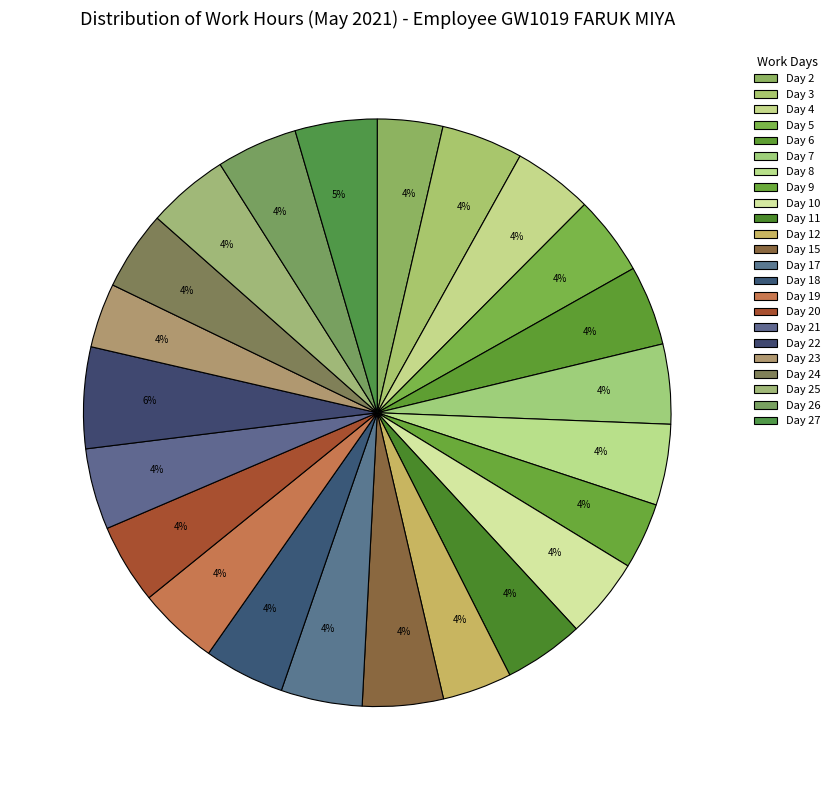

Does Day 27 account for over 50% of the chart?

No